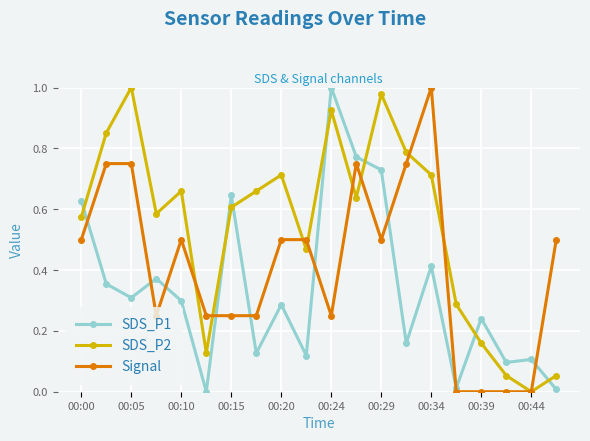

True or false: SDS_P1 and Signal intersect in this chart.

True